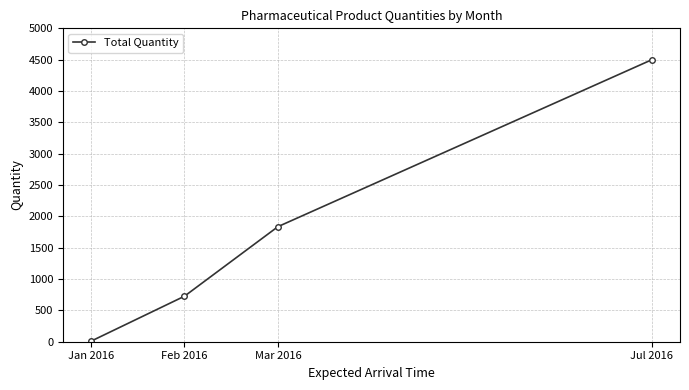

Which category has the highest value across all series?

Jul 2016